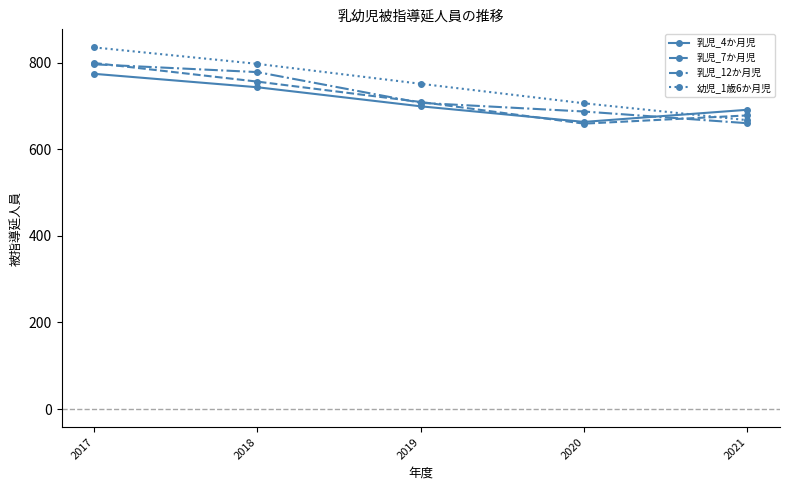

What is the sum of all 乳児_12か月児 values?

3628